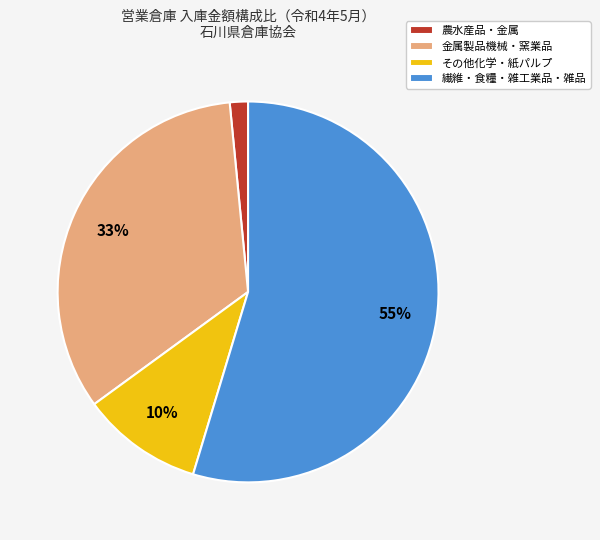

To the nearest percent, what percentage of the pie is 繊維・食糧・雑工業品・雑品?

55%